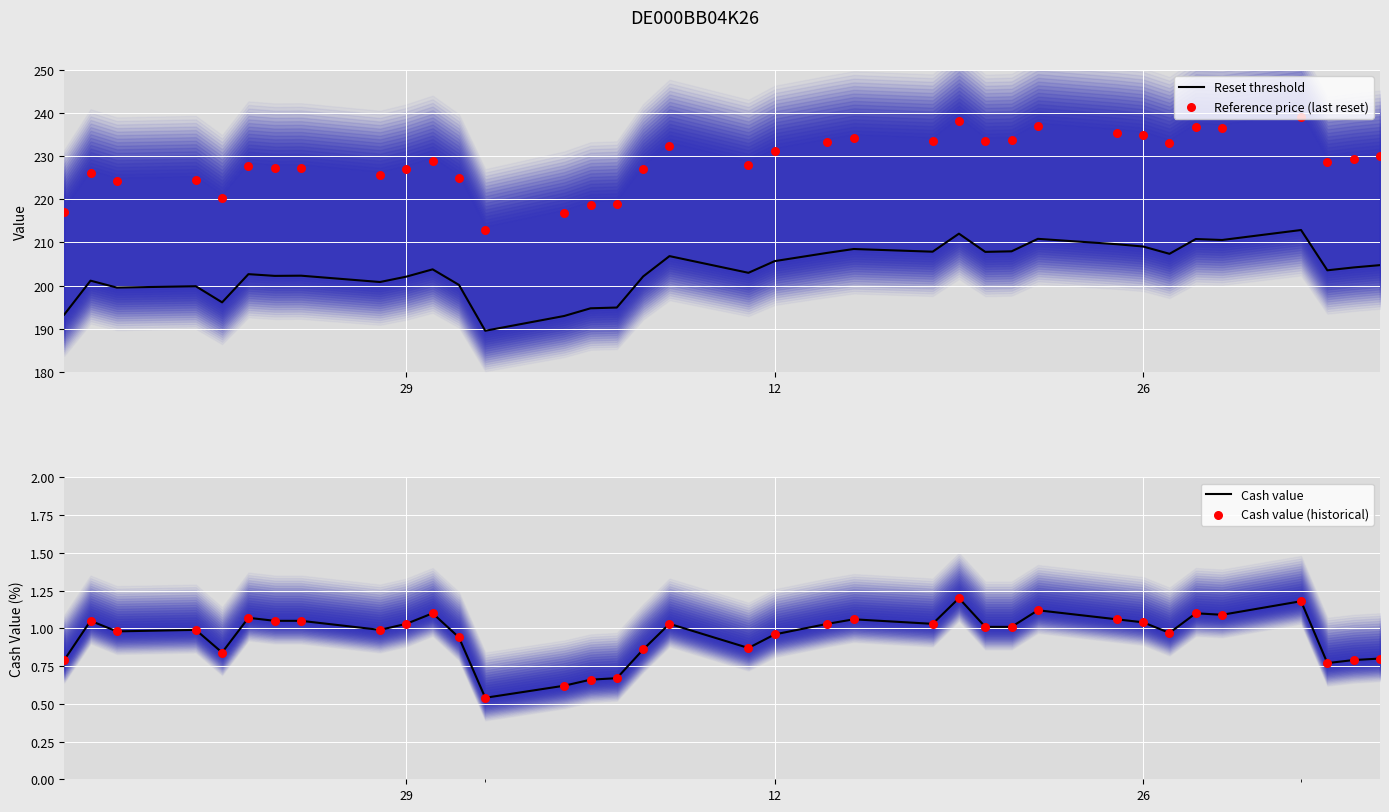

What are all the series names shown in the legend?

Reset threshold, Reference price (last reset), Cash value, Cash value (historical)